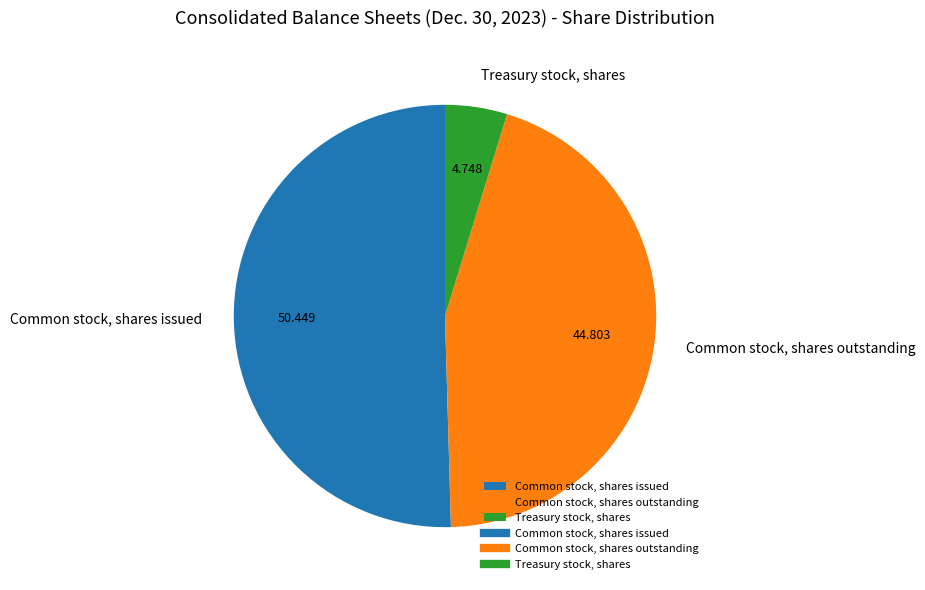

True or false: Common stock, shares outstanding accounts for 34% of the total.

False